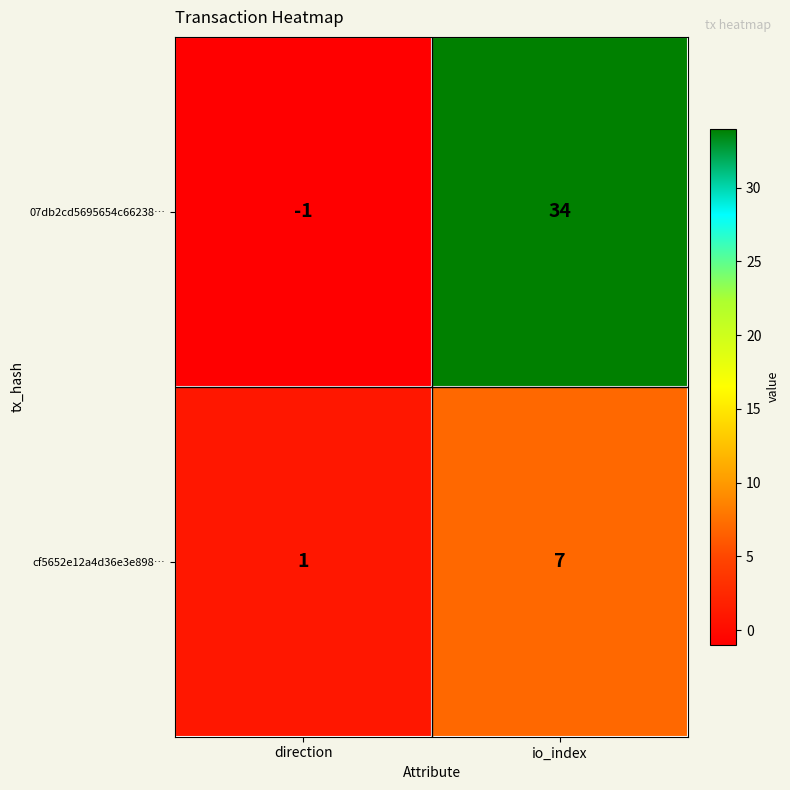

Where is 07db2cd5695654c66238… nearest to the value 16?

direction